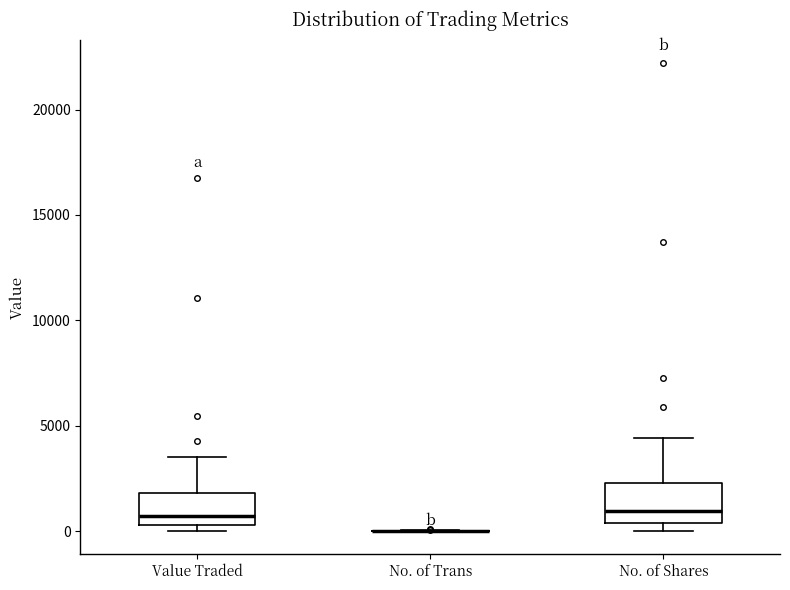

Where is the lower edge of the box for No. of Shares on the y-axis? The values are not printed on the chart, so give them approximately, as read against the axis.

500